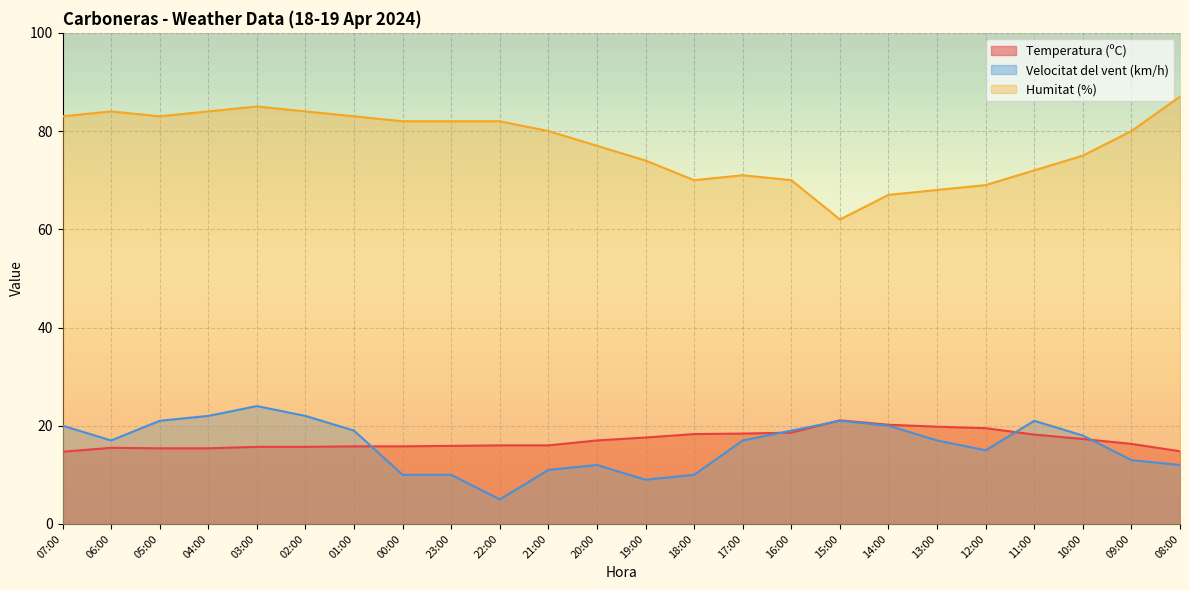

True or false: Velocitat del vent (km/h) and Humitat (%) intersect in this chart.

False